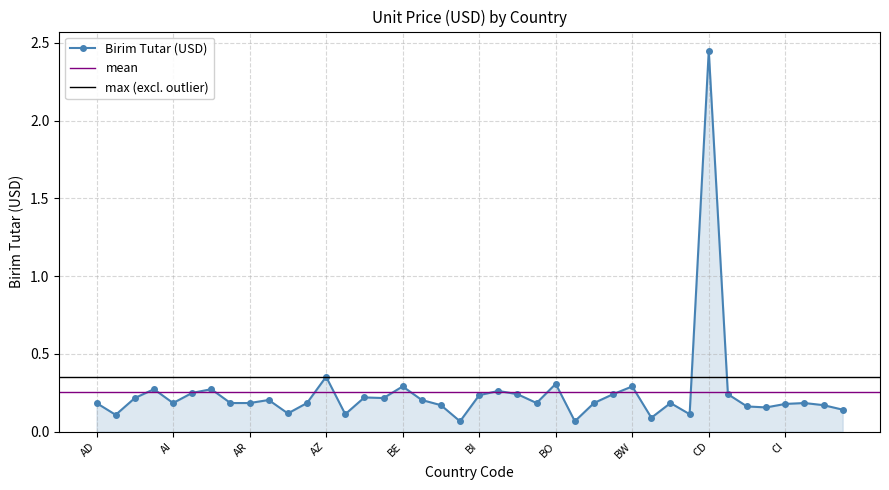

Where is the first local minimum?

AE